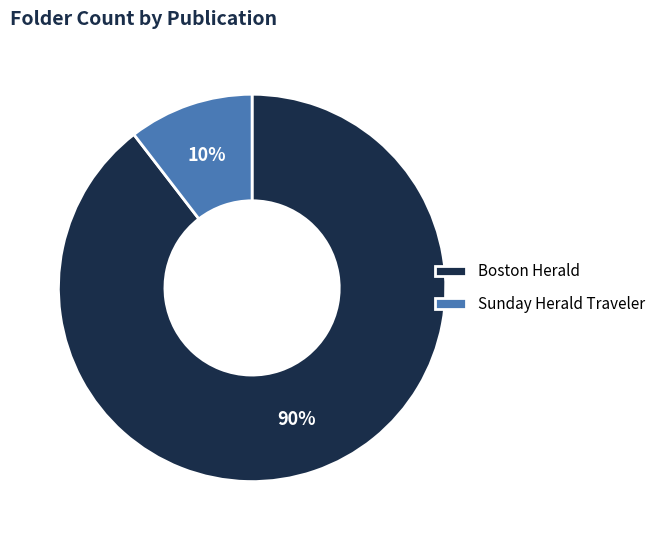

Is it true that Sunday Herald Traveler is 10% of the pie?

True